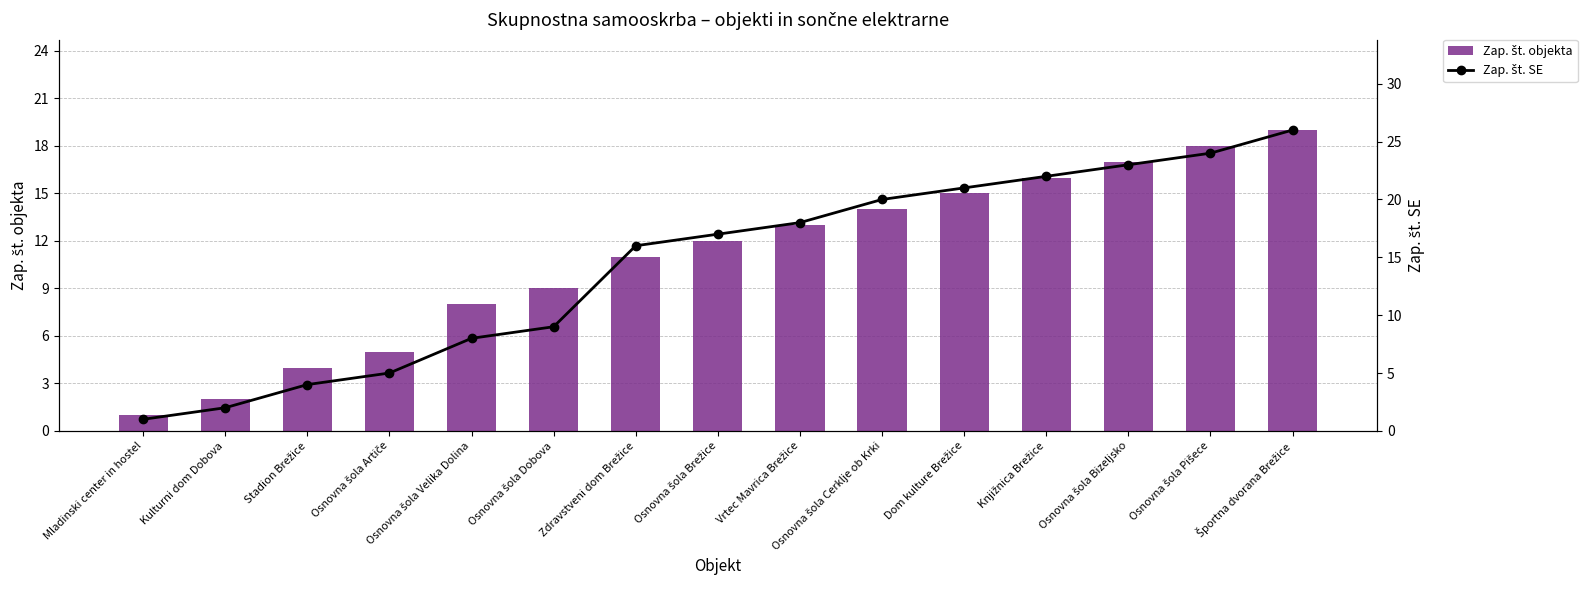

What is the difference between the second highest and second lowest values in the Zap. št. SE series?

22